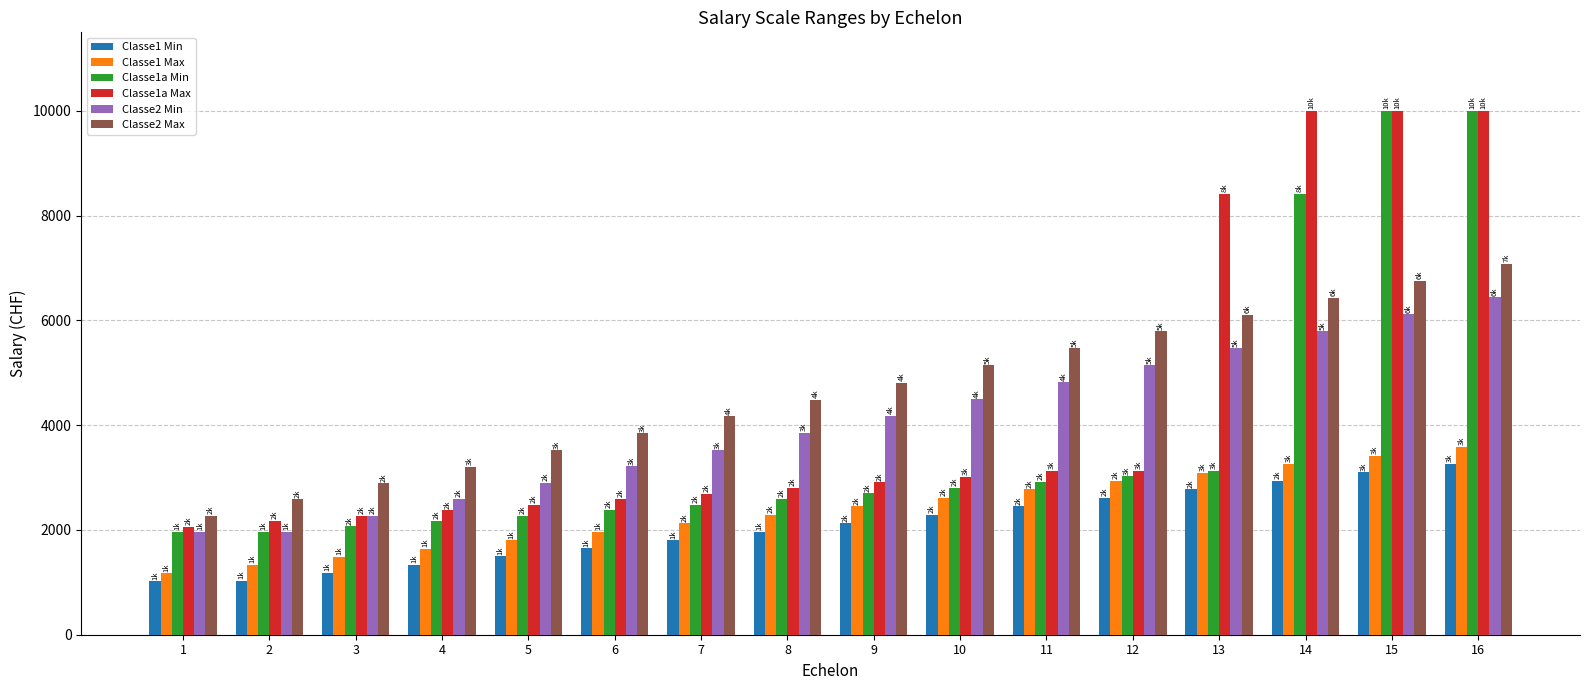

Where is Classe1a Min nearest to the value 5980?

14